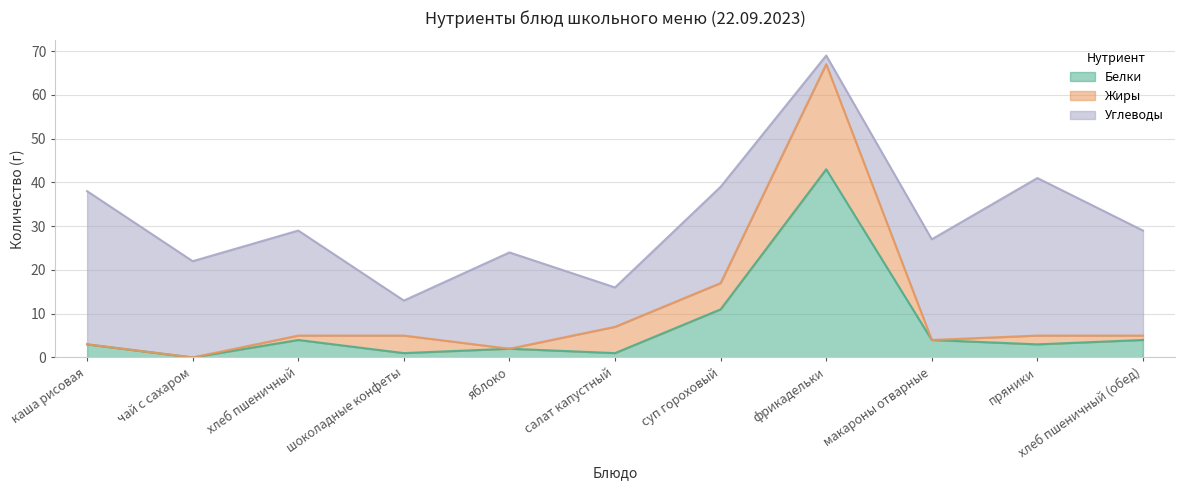

True or false: Белки has more than 1 interior local peaks.

True